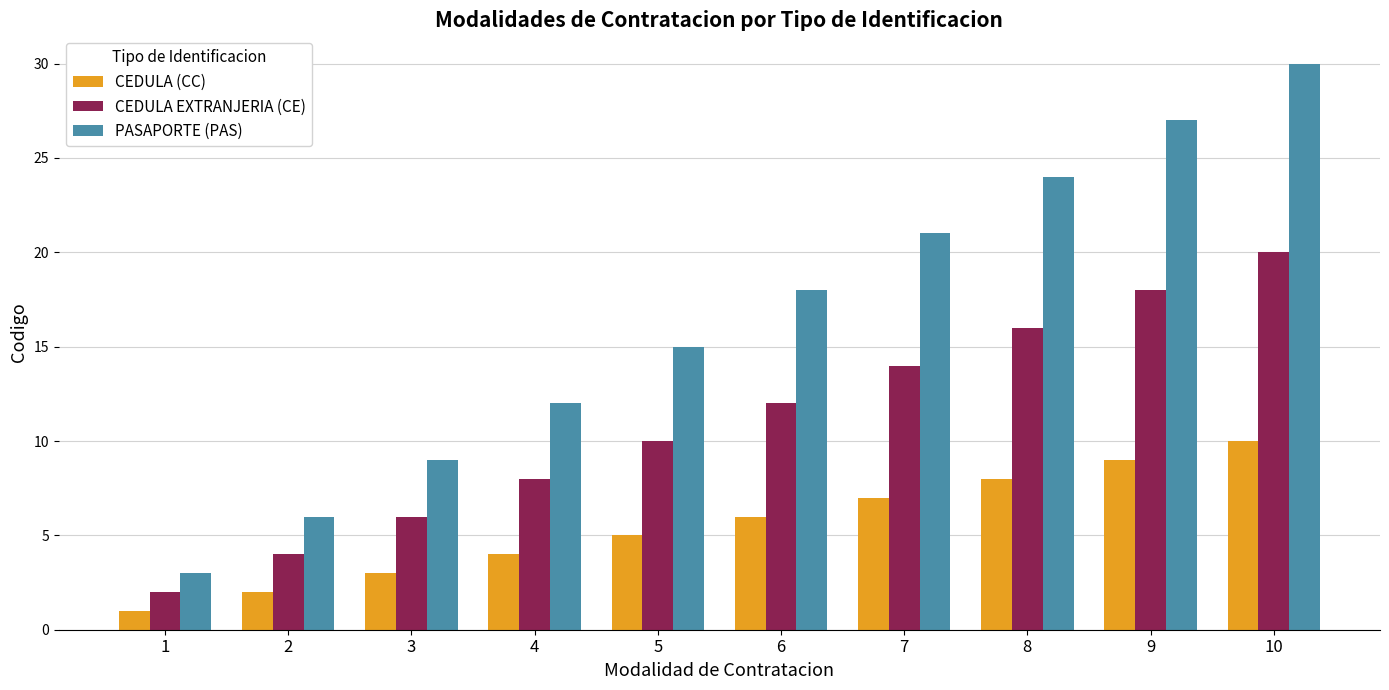

Is it true that PASAPORTE (PAS) equals 30 at 10?

True